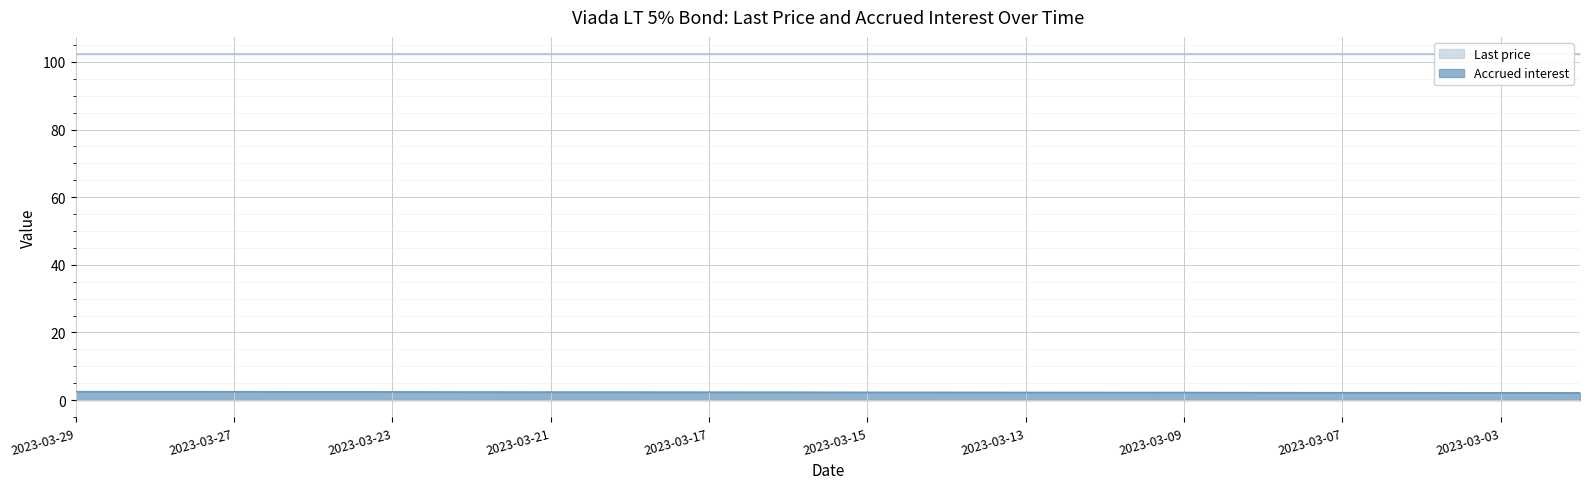

The chart shows a value of 3.7 at 2023-03-07. True or false?

False